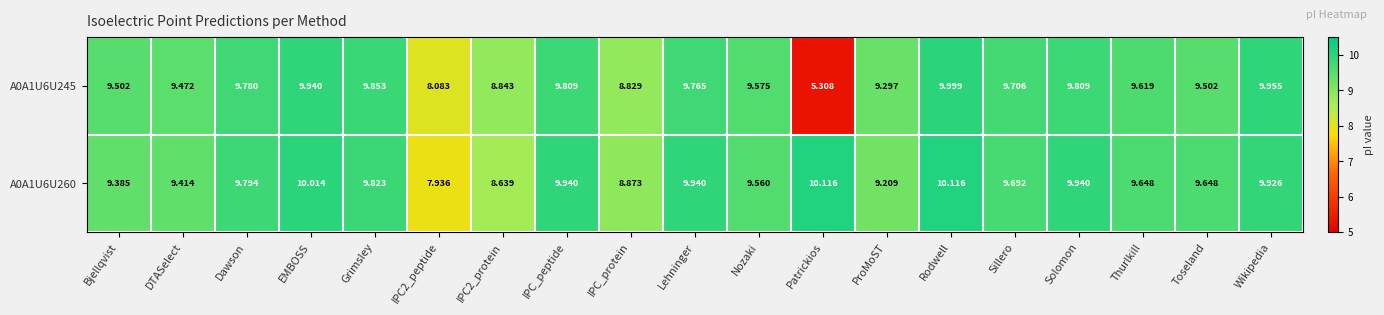

How many distinct data groups are displayed?

2